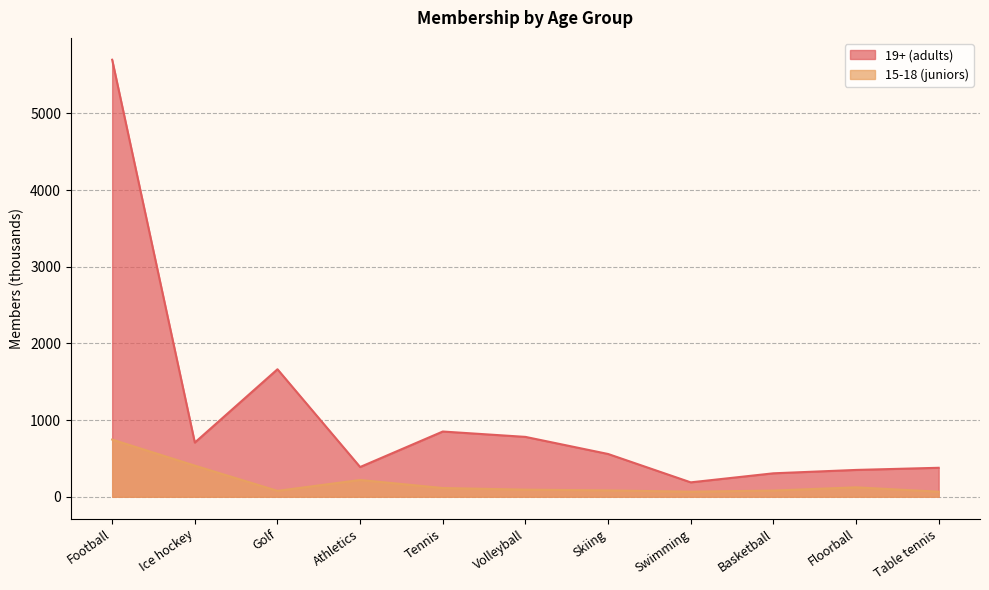

Is it true that 15-18 (juniors) equals 29 at Volleyball?

False